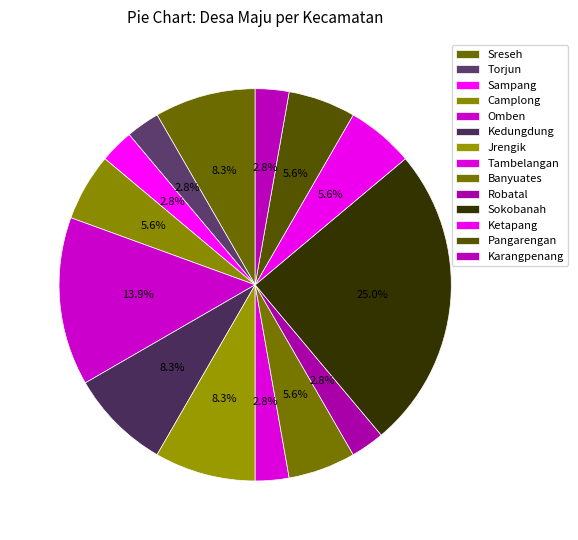

Is it true that Pangarengan is 6% of the pie?

True